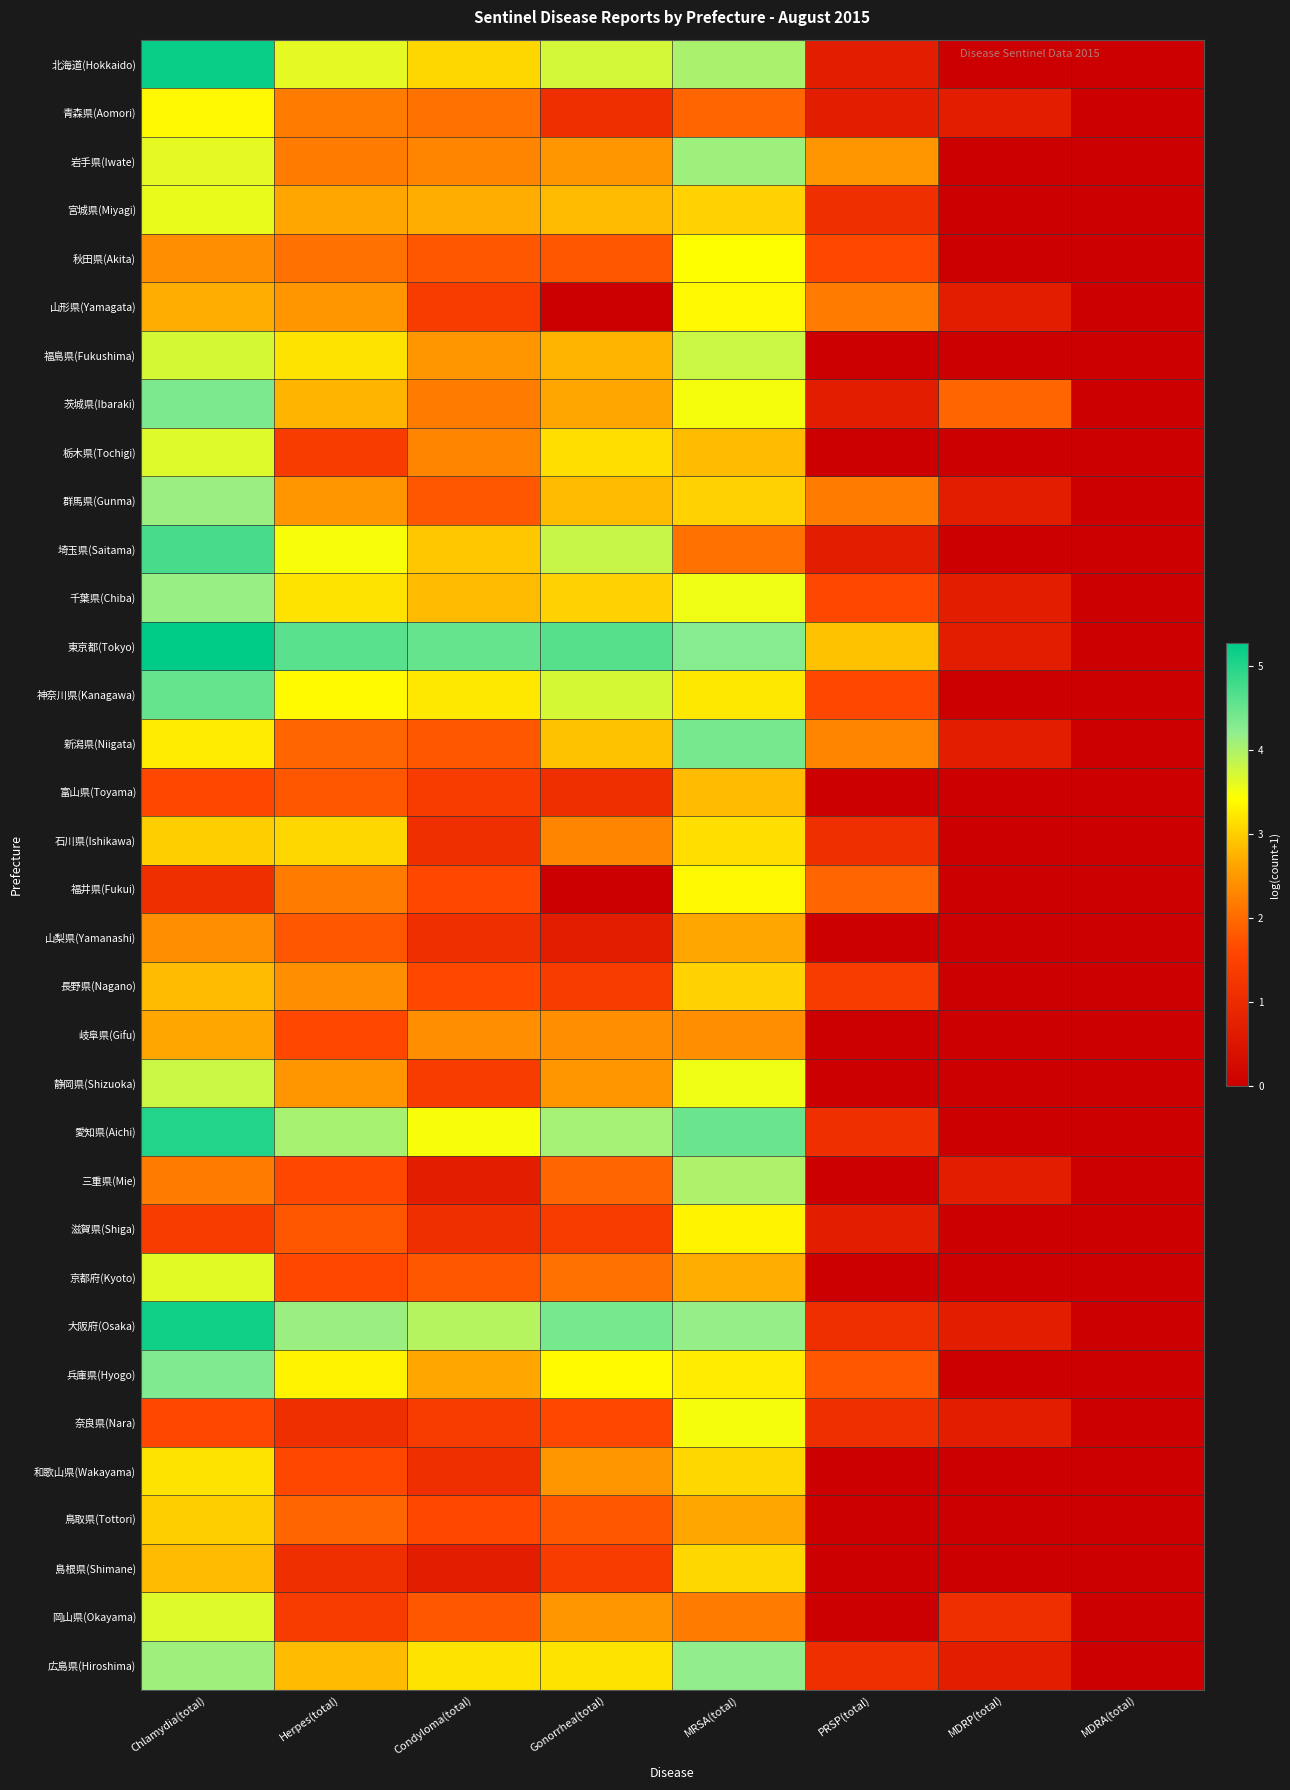

Reading left to right, what are all the values shown in this chart?

北海道(Hokkaido): Chlamydia(total)=5.2	Herpes(total)=3.6	Condyloma(total)=3.1	Gonorrhea(total)=3.7	MRSA(total)=4.0	PRSP(total)=0.7	MDRP(total)=0.0	MDRA(total)=0.0
青森県(Aomori): Chlamydia(total)=3.4	Herpes(total)=2.2	Condyloma(total)=2.1	Gonorrhea(total)=1.1	MRSA(total)=1.9	PRSP(total)=0.7	MDRP(total)=0.7	MDRA(total)=0.0
岩手県(Iwate): Chlamydia(total)=3.6	Herpes(total)=2.2	Condyloma(total)=2.3	Gonorrhea(total)=2.5	MRSA(total)=4.1	PRSP(total)=2.5	MDRP(total)=0.0	MDRA(total)=0.0
宮城県(Miyagi): Chlamydia(total)=3.6	Herpes(total)=2.6	Condyloma(total)=2.7	Gonorrhea(total)=2.8	MRSA(total)=3.0	PRSP(total)=1.1	MDRP(total)=0.0	MDRA(total)=0.0
秋田県(Akita): Chlamydia(total)=2.4	Herpes(total)=2.1	Condyloma(total)=1.8	Gonorrhea(total)=1.8	MRSA(total)=3.4	PRSP(total)=1.6	MDRP(total)=0.0	MDRA(total)=0.0
山形県(Yamagata): Chlamydia(total)=2.7	Herpes(total)=2.5	Condyloma(total)=1.4	Gonorrhea(total)=0.0	MRSA(total)=3.4	PRSP(total)=2.2	MDRP(total)=0.7	MDRA(total)=0.0
福島県(Fukushima): Chlamydia(total)=3.7	Herpes(total)=3.2	Condyloma(total)=2.5	Gonorrhea(total)=2.8	MRSA(total)=3.8	PRSP(total)=0.0	MDRP(total)=0.0	MDRA(total)=0.0
茨城県(Ibaraki): Chlamydia(total)=4.4	Herpes(total)=2.8	Condyloma(total)=2.2	Gonorrhea(total)=2.6	MRSA(total)=3.5	PRSP(total)=0.7	MDRP(total)=1.9	MDRA(total)=0.0
栃木県(Tochigi): Chlamydia(total)=3.7	Herpes(total)=1.4	Condyloma(total)=2.3	Gonorrhea(total)=3.1	MRSA(total)=2.8	PRSP(total)=0.0	MDRP(total)=0.0	MDRA(total)=0.0
群馬県(Gunma): Chlamydia(total)=4.1	Herpes(total)=2.5	Condyloma(total)=1.8	Gonorrhea(total)=2.8	MRSA(total)=3.0	PRSP(total)=2.2	MDRP(total)=0.7	MDRA(total)=0.0
埼玉県(Saitama): Chlamydia(total)=4.7	Herpes(total)=3.5	Condyloma(total)=2.9	Gonorrhea(total)=3.8	MRSA(total)=2.1	PRSP(total)=0.7	MDRP(total)=0.0	MDRA(total)=0.0
千葉県(Chiba): Chlamydia(total)=4.2	Herpes(total)=3.2	Condyloma(total)=2.8	Gonorrhea(total)=3.0	MRSA(total)=3.5	PRSP(total)=1.6	MDRP(total)=0.7	MDRA(total)=0.0
東京都(Tokyo): Chlamydia(total)=5.3	Herpes(total)=4.6	Condyloma(total)=4.5	Gonorrhea(total)=4.6	MRSA(total)=4.3	PRSP(total)=2.9	MDRP(total)=0.7	MDRA(total)=0.0
神奈川県(Kanagawa): Chlamydia(total)=4.5	Herpes(total)=3.4	Condyloma(total)=3.2	Gonorrhea(total)=3.7	MRSA(total)=3.2	PRSP(total)=1.6	MDRP(total)=0.0	MDRA(total)=0.0
新潟県(Niigata): Chlamydia(total)=3.3	Herpes(total)=1.9	Condyloma(total)=1.8	Gonorrhea(total)=2.9	MRSA(total)=4.4	PRSP(total)=2.3	MDRP(total)=0.7	MDRA(total)=0.0
富山県(Toyama): Chlamydia(total)=1.6	Herpes(total)=1.8	Condyloma(total)=1.4	Gonorrhea(total)=1.1	MRSA(total)=2.8	PRSP(total)=0.0	MDRP(total)=0.0	MDRA(total)=0.0
石川県(Ishikawa): Chlamydia(total)=3.0	Herpes(total)=3.1	Condyloma(total)=1.1	Gonorrhea(total)=2.3	MRSA(total)=3.1	PRSP(total)=1.1	MDRP(total)=0.0	MDRA(total)=0.0
福井県(Fukui): Chlamydia(total)=1.1	Herpes(total)=2.2	Condyloma(total)=1.6	Gonorrhea(total)=0.0	MRSA(total)=3.4	PRSP(total)=1.9	MDRP(total)=0.0	MDRA(total)=0.0
山梨県(Yamanashi): Chlamydia(total)=2.4	Herpes(total)=1.8	Condyloma(total)=1.1	Gonorrhea(total)=0.7	MRSA(total)=2.6	PRSP(total)=0.0	MDRP(total)=0.0	MDRA(total)=0.0
長野県(Nagano): Chlamydia(total)=2.8	Herpes(total)=2.4	Condyloma(total)=1.6	Gonorrhea(total)=1.4	MRSA(total)=3.0	PRSP(total)=1.4	MDRP(total)=0.0	MDRA(total)=0.0
岐阜県(Gifu): Chlamydia(total)=2.6	Herpes(total)=1.6	Condyloma(total)=2.4	Gonorrhea(total)=2.4	MRSA(total)=2.4	PRSP(total)=0.0	MDRP(total)=0.0	MDRA(total)=0.0
静岡県(Shizuoka): Chlamydia(total)=3.8	Herpes(total)=2.5	Condyloma(total)=1.4	Gonorrhea(total)=2.5	MRSA(total)=3.5	PRSP(total)=0.0	MDRP(total)=0.0	MDRA(total)=0.0
愛知県(Aichi): Chlamydia(total)=5.0	Herpes(total)=4.1	Condyloma(total)=3.5	Gonorrhea(total)=4.1	MRSA(total)=4.5	PRSP(total)=1.1	MDRP(total)=0.0	MDRA(total)=0.0
三重県(Mie): Chlamydia(total)=2.2	Herpes(total)=1.6	Condyloma(total)=0.7	Gonorrhea(total)=1.9	MRSA(total)=4.0	PRSP(total)=0.0	MDRP(total)=0.7	MDRA(total)=0.0
滋賀県(Shiga): Chlamydia(total)=1.4	Herpes(total)=1.8	Condyloma(total)=1.1	Gonorrhea(total)=1.4	MRSA(total)=3.3	PRSP(total)=0.7	MDRP(total)=0.0	MDRA(total)=0.0
京都府(Kyoto): Chlamydia(total)=3.6	Herpes(total)=1.6	Condyloma(total)=1.8	Gonorrhea(total)=2.1	MRSA(total)=2.7	PRSP(total)=0.0	MDRP(total)=0.0	MDRA(total)=0.0
大阪府(Osaka): Chlamydia(total)=5.2	Herpes(total)=4.1	Condyloma(total)=4.0	Gonorrhea(total)=4.4	MRSA(total)=4.2	PRSP(total)=1.1	MDRP(total)=0.7	MDRA(total)=0.0
兵庫県(Hyogo): Chlamydia(total)=4.3	Herpes(total)=3.3	Condyloma(total)=2.6	Gonorrhea(total)=3.4	MRSA(total)=3.3	PRSP(total)=1.8	MDRP(total)=0.0	MDRA(total)=0.0
奈良県(Nara): Chlamydia(total)=1.6	Herpes(total)=1.1	Condyloma(total)=1.4	Gonorrhea(total)=1.6	MRSA(total)=3.5	PRSP(total)=1.1	MDRP(total)=0.7	MDRA(total)=0.0
和歌山県(Wakayama): Chlamydia(total)=3.2	Herpes(total)=1.6	Condyloma(total)=1.1	Gonorrhea(total)=2.5	MRSA(total)=3.1	PRSP(total)=0.0	MDRP(total)=0.0	MDRA(total)=0.0
鳥取県(Tottori): Chlamydia(total)=3.0	Herpes(total)=1.9	Condyloma(total)=1.6	Gonorrhea(total)=1.8	MRSA(total)=2.6	PRSP(total)=0.0	MDRP(total)=0.0	MDRA(total)=0.0
島根県(Shimane): Chlamydia(total)=2.8	Herpes(total)=1.1	Condyloma(total)=0.7	Gonorrhea(total)=1.4	MRSA(total)=3.1	PRSP(total)=0.0	MDRP(total)=0.0	MDRA(total)=0.0
岡山県(Okayama): Chlamydia(total)=3.7	Herpes(total)=1.4	Condyloma(total)=1.8	Gonorrhea(total)=2.5	MRSA(total)=2.2	PRSP(total)=0.0	MDRP(total)=1.1	MDRA(total)=0.0
広島県(Hiroshima): Chlamydia(total)=4.1	Herpes(total)=2.8	Condyloma(total)=3.2	Gonorrhea(total)=3.2	MRSA(total)=4.2	PRSP(total)=1.1	MDRP(total)=0.7	MDRA(total)=0.0